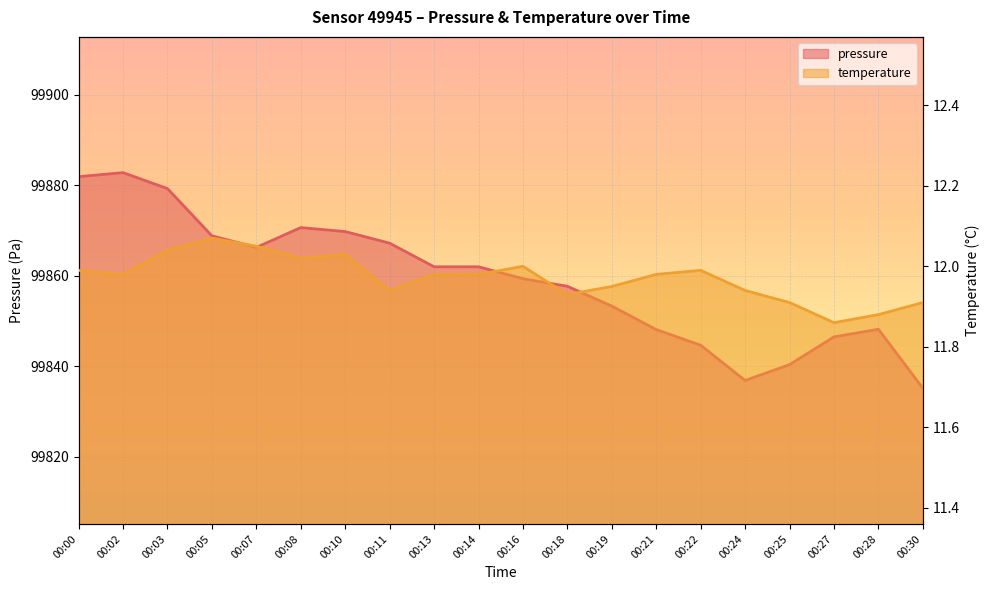

In temperature, how many points are lower than both neighbors (excluding endpoints)?

5